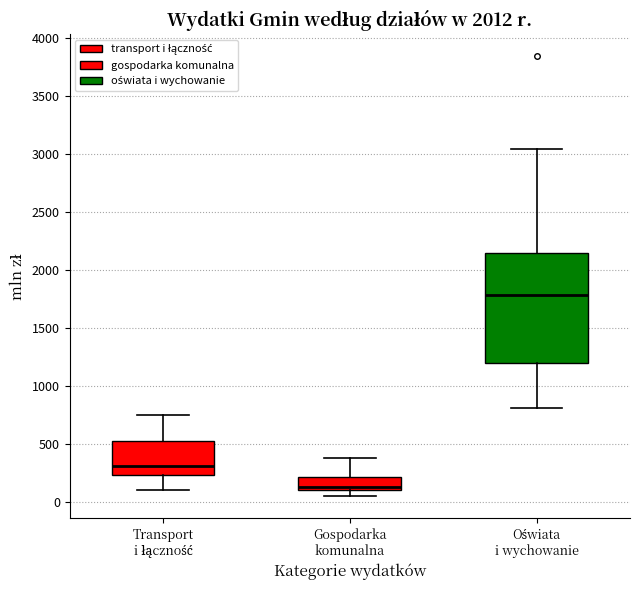

Reading left to right, read every box against the y-axis: the position of its median line, the range the box covers, and the ends of its whiskers. The values are not printed on the chart, so give them approximately, as read against the axis.

Transport i łączność: median 300, box 250 to 500, whiskers 100 to 750
Gospodarka komunalna: median 150, box 100 to 200, whiskers 50 to 400
Oświata i wychowanie: median 1800, box 1200 to 2150, whiskers 800 to 3050